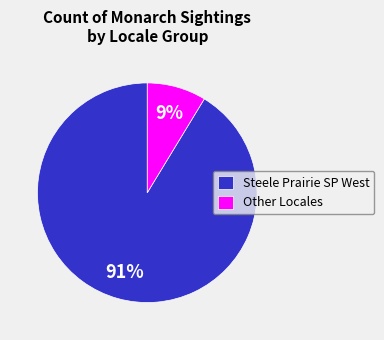

Which has a higher value, Other Locales or Steele Prairie SP West?

Steele Prairie SP West